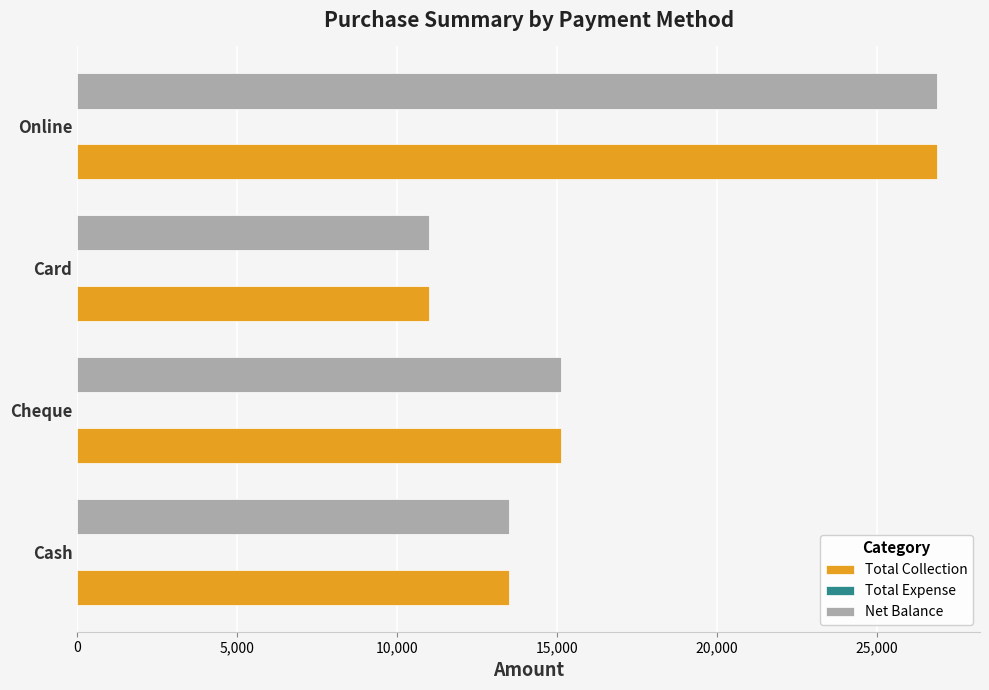

List the labels in order of Total Collection value, smallest first.

Card, Cash, Cheque, Online